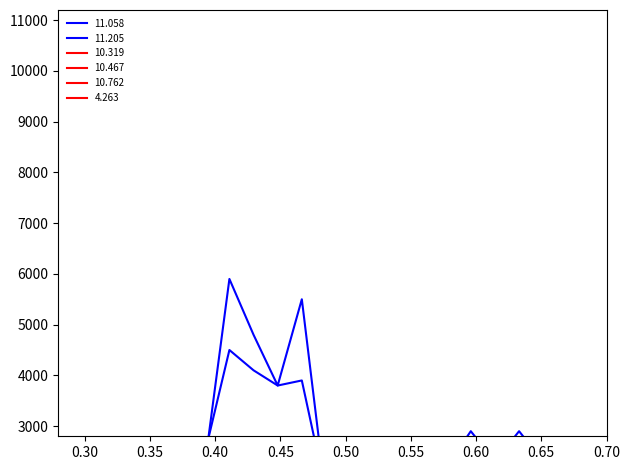

What is the maximum value shown in the chart?

5900